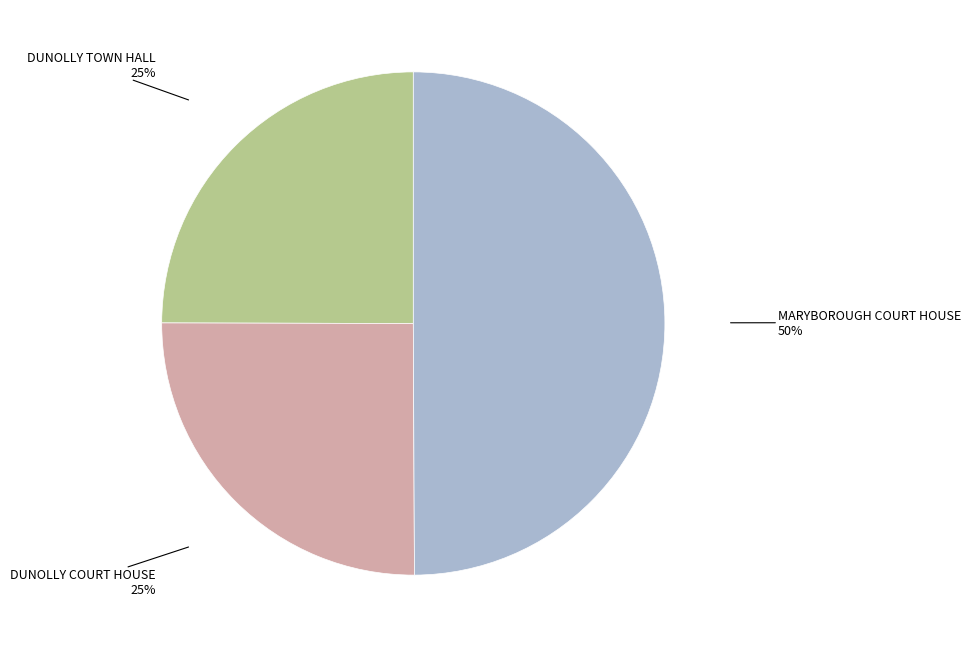

To the nearest percent, what is the difference between the largest and smallest slice percentages?

25%